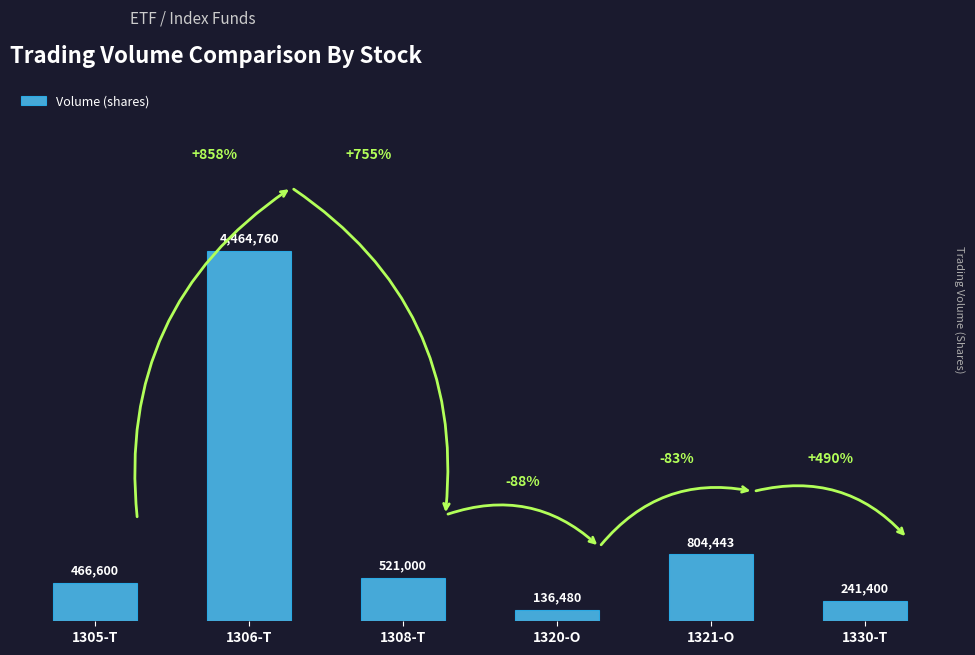

Does the chart contain any negative values?

No